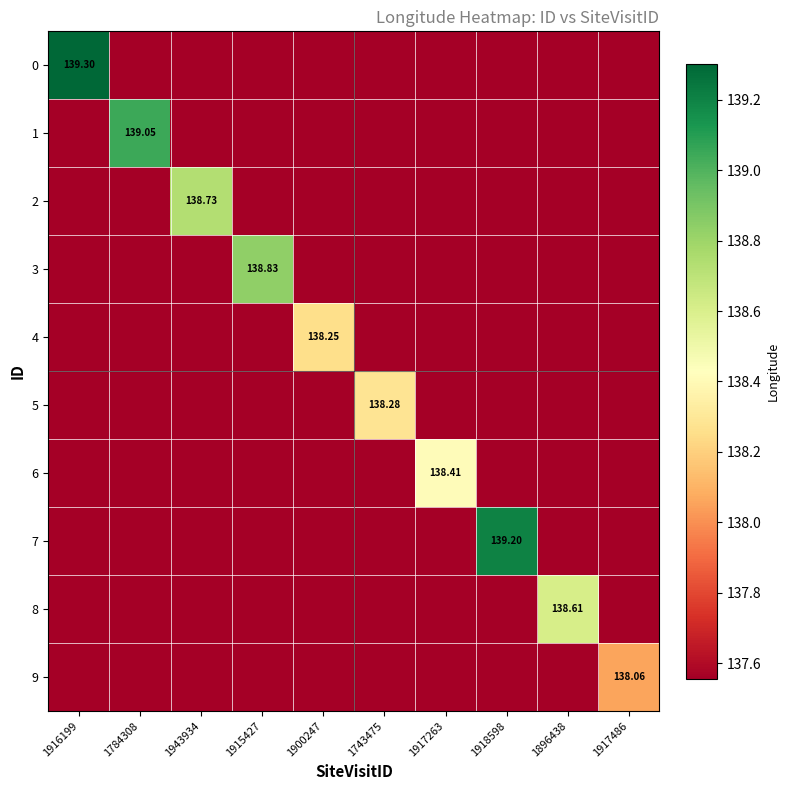

At which label is 5 closest to 137?

1916199